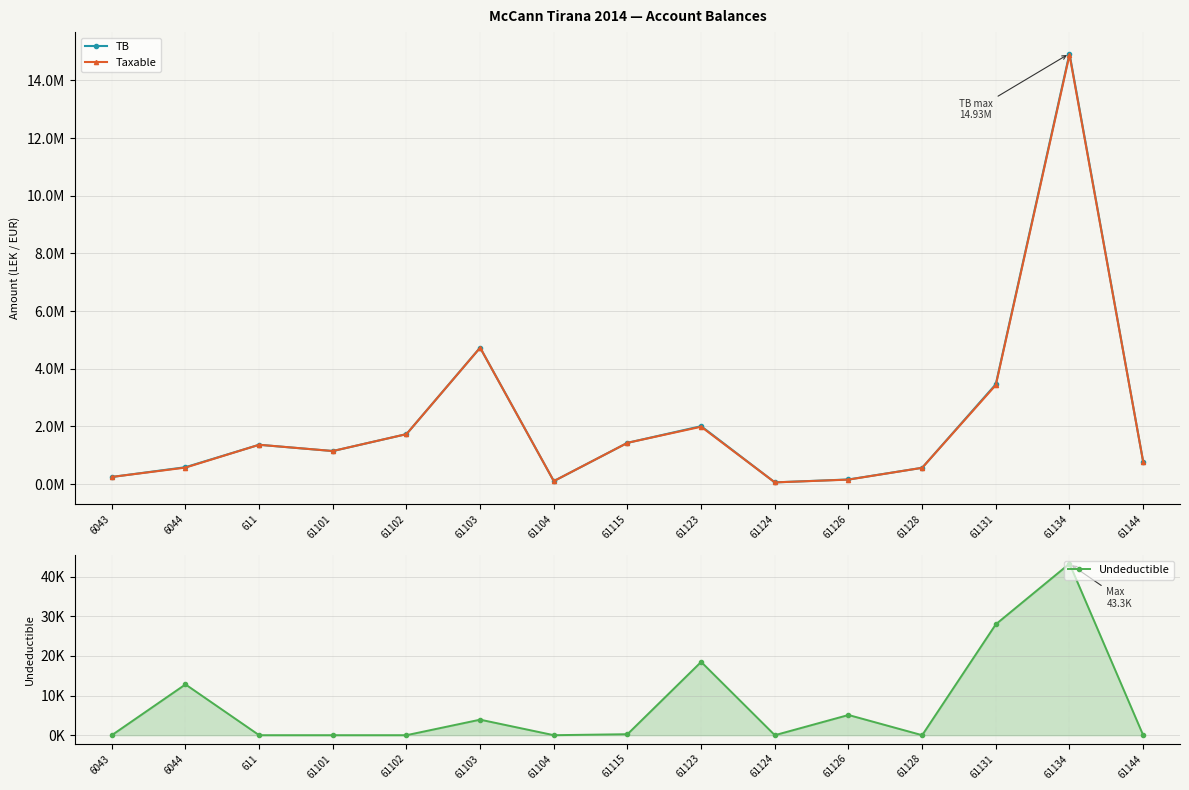

What is the label of the 8th point from the left?

61115